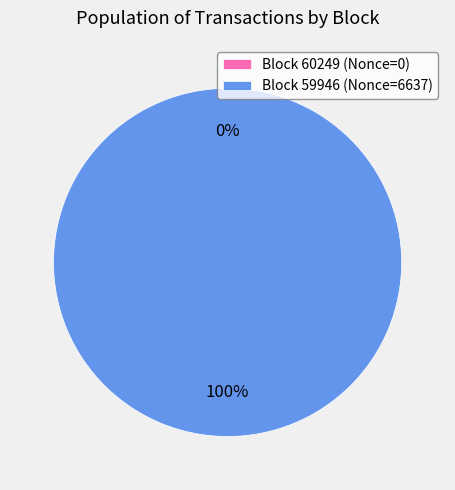

To the nearest percent, what is the difference between the 59946 and 60249 slice percentages?

100%